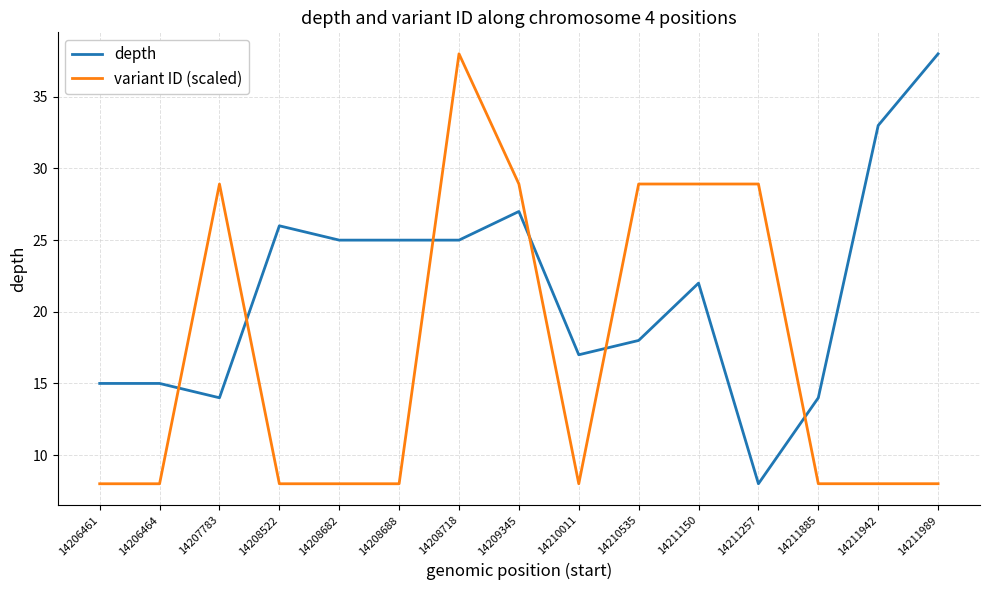

What is the lowest value of the depth series?

8.0